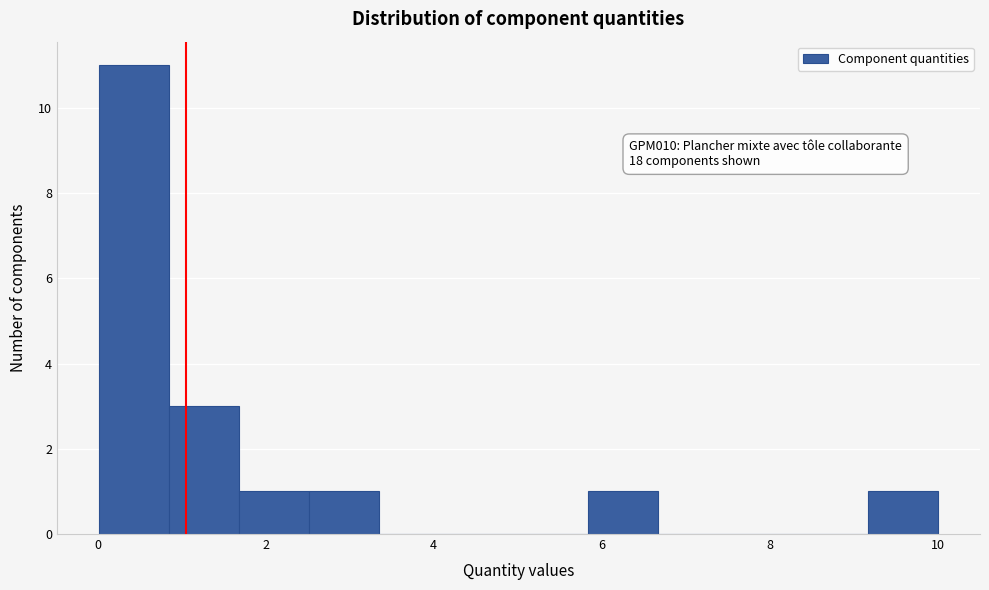

Which range on the x-axis has the tallest bar?

0.0 to 0.8